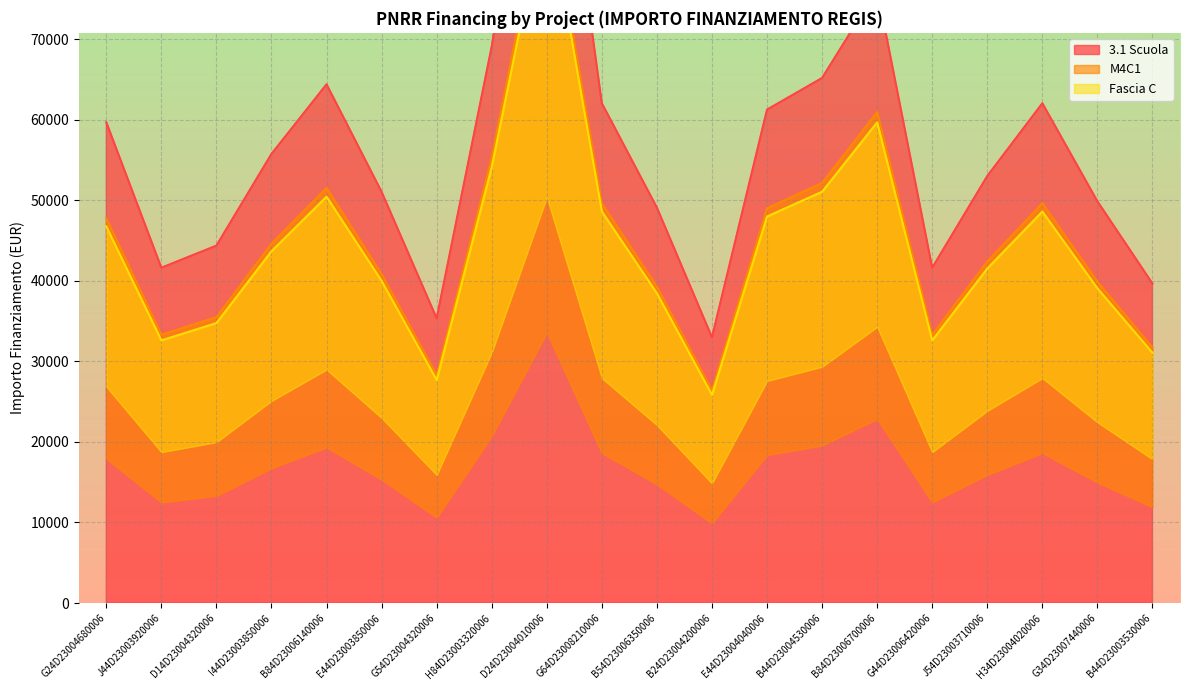

What is the label of the 1st point from the left?

G24D23004680006